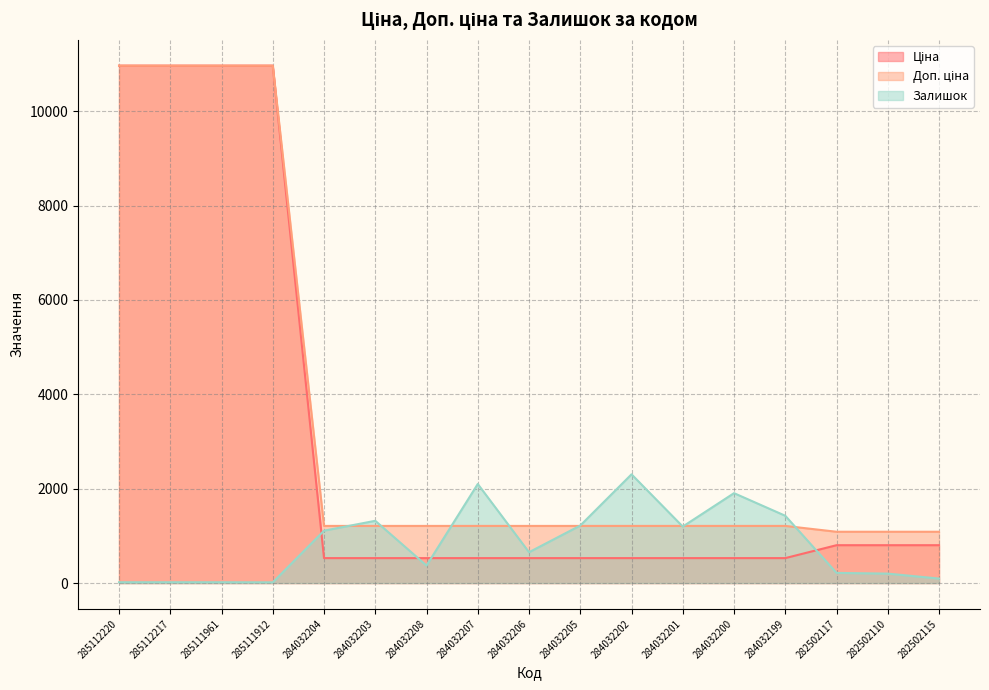

How many data points does each series have?

17